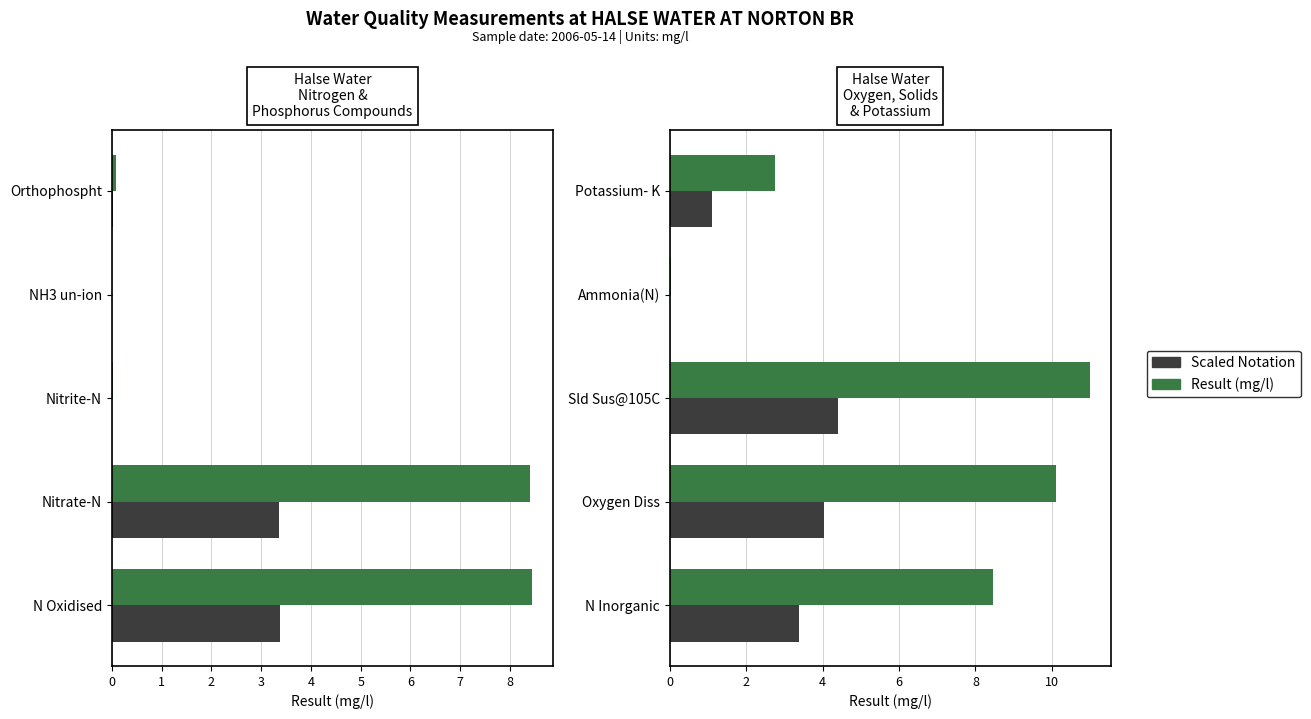

What is the difference between the Scaled Ref. values at Ammonia(N) and Potassium- K?

1.1